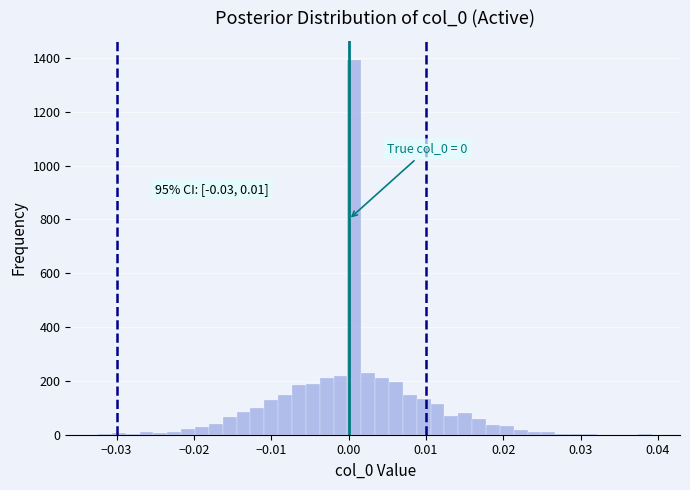

Around what value on the x-axis is the tallest bar? Give the approximate position of its centre, as read against the axis.

0.001